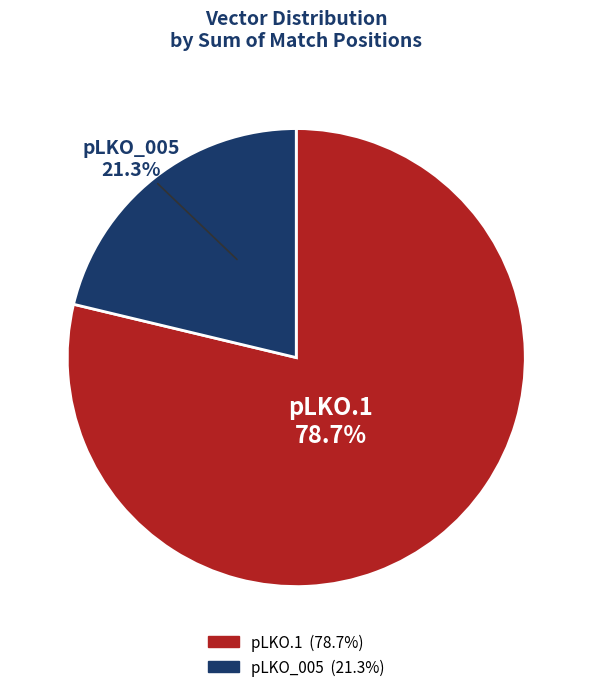

Combined, do pLKO.1 and pLKO_005 account for over 50%?

Yes